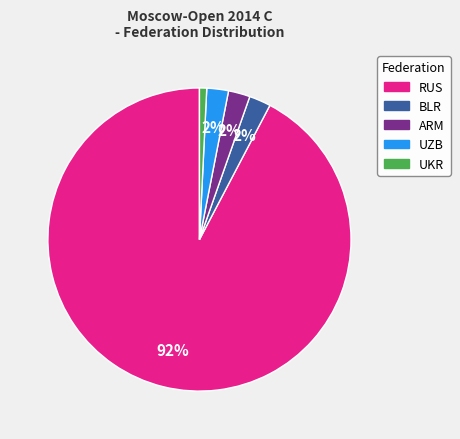

How many slices are in this pie chart?

5